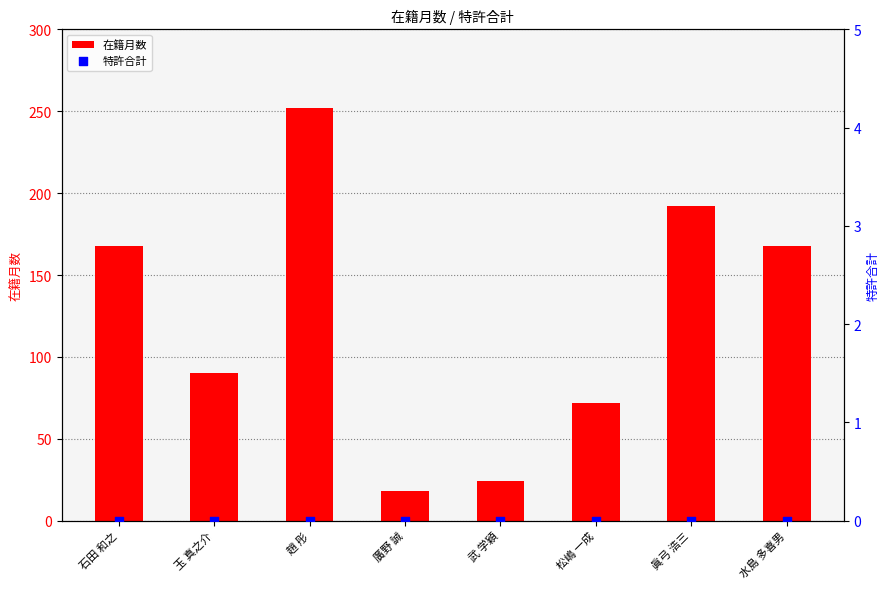

Which series reaches the maximum Y coordinate?

在籍月数